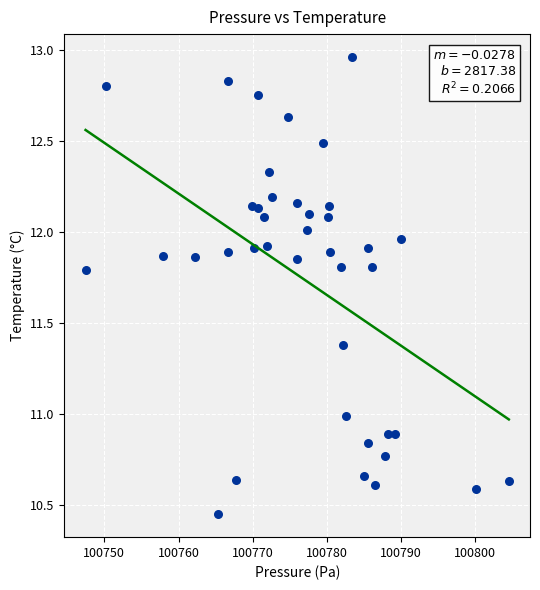

What is the range of X values (max minus min)?

57.1